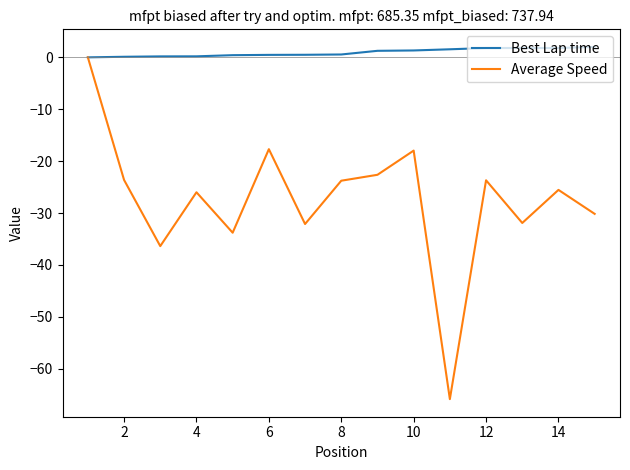

What are all the series names shown in the legend?

Best Lap time, Average Speed